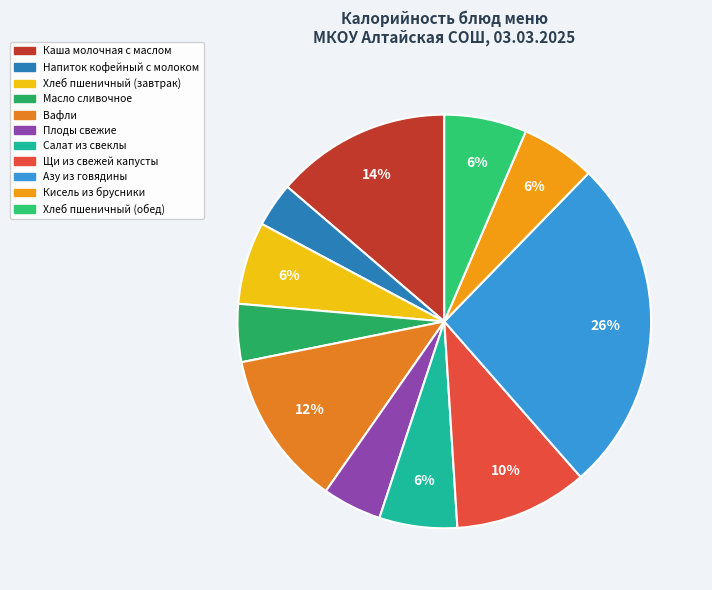

Count the number of slices in the pie.

11